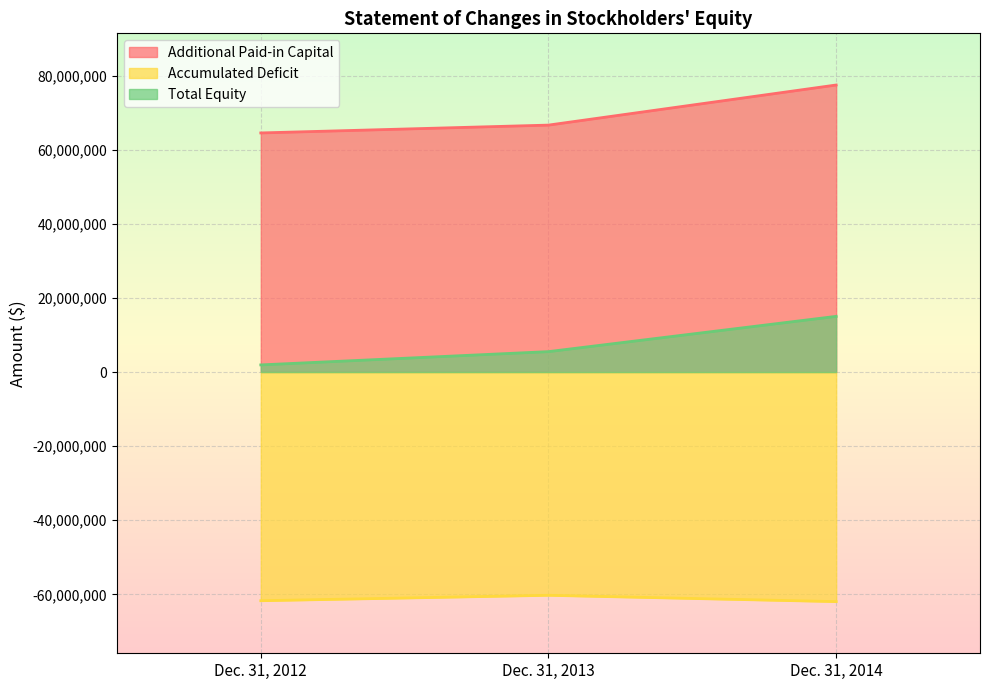

What is the average value of the Additional Paid-in Capital series?

69580613